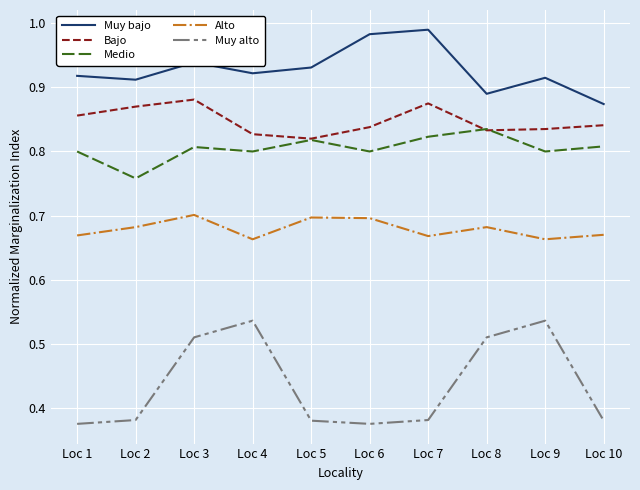

How many interior local valleys does the Bajo series have?

2